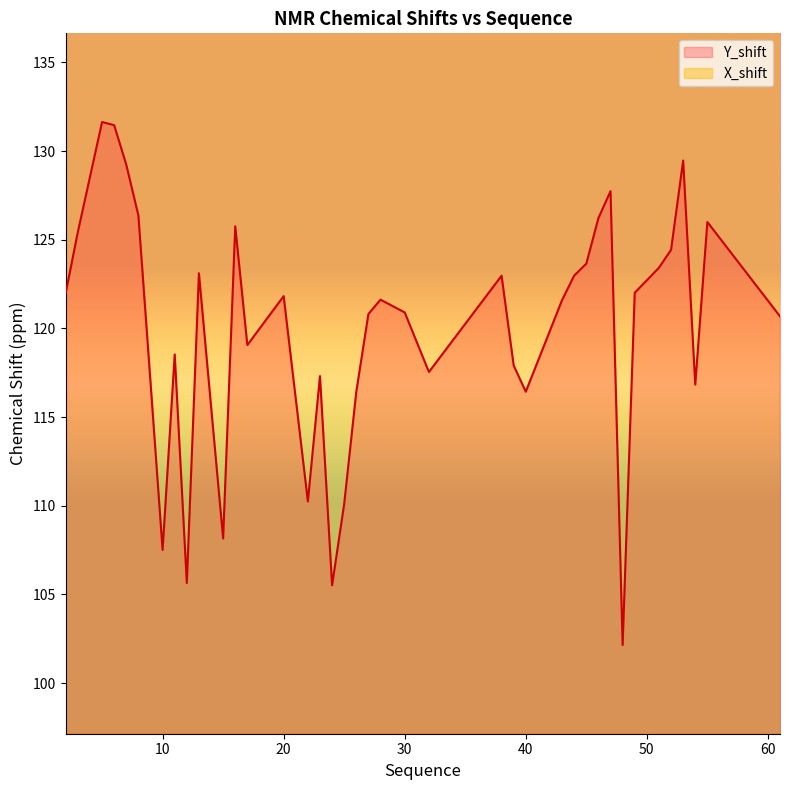

Reading left to right, what are all the values shown in this chart?

Y_shift: 2=122.0	3=125.4	5=131.6	6=131.5	7=129.2	8=126.4	9=117.0	10=107.5	11=118.5	12=105.6	13=123.1	15=108.2	16=125.8	17=119.1	20=121.8	22=110.2	23=117.3	24=105.5	25=110.1	26=116.4	27=120.8	28=121.6	30=120.9	32=117.5	38=123.0	39=117.9	40=116.4	43=121.6	44=123.0	45=123.7	46=126.2	47=127.7	48=102.1	49=122.0	51=123.4	52=124.4	53=129.5	54=116.8	55=126.0	61=120.7
X_shift: 2=150.0	3=147.9	5=163.0	6=155.7	7=144.4	8=148.8	9=151.9	10=138.9	11=149.5	12=151.3	13=156.1	15=150.2	16=156.0	17=154.8	20=147.6	22=152.7	23=146.5	24=145.2	25=148.0	26=144.7	27=145.1	28=150.0	30=146.8	32=154.1	38=148.2	39=150.9	40=145.8	43=151.4	44=152.6	45=150.0	46=152.4	47=155.5	48=150.4	49=146.9	51=154.1	52=150.8	53=154.6	54=157.0	55=152.3	61=149.3